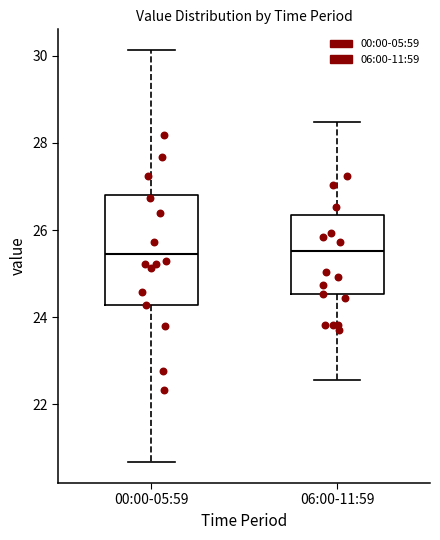

Reading left to right, read every box against the y-axis: the position of its median line, the range the box covers, and the ends of its whiskers. The values are not printed on the chart, so give them approximately, as read against the axis.

00:00-05:59: median 25.4, box 24.2 to 26.8, whiskers 20.6 to 30.2
06:00-11:59: median 25.6, box 24.6 to 26.4, whiskers 22.6 to 28.4